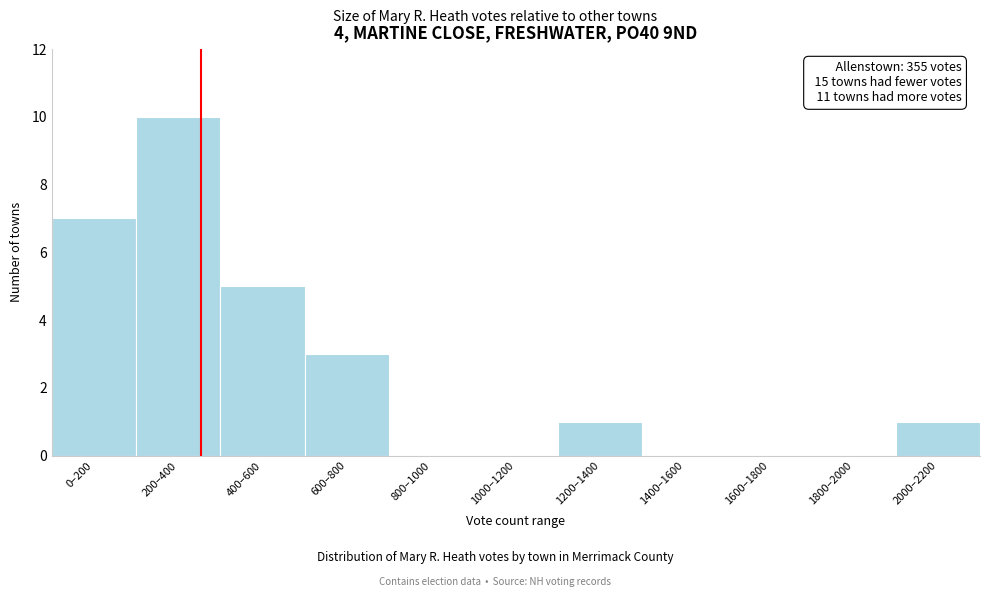

Reading left to right, what are all the values shown in this chart?

0–200=7	200–400=10	400–600=5	600–800=3	800–1000=0	1000–1200=0	1200–1400=1	1400–1600=0	1600–1800=0	1800–2000=0	2000–2200=1